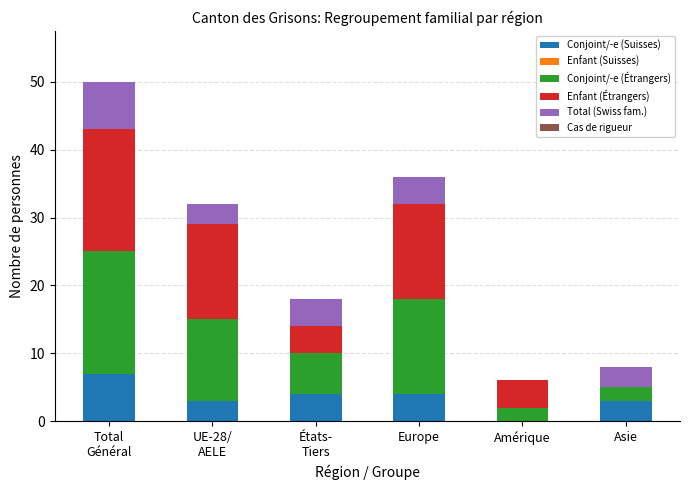

What is the total value across all series at Europe?

36